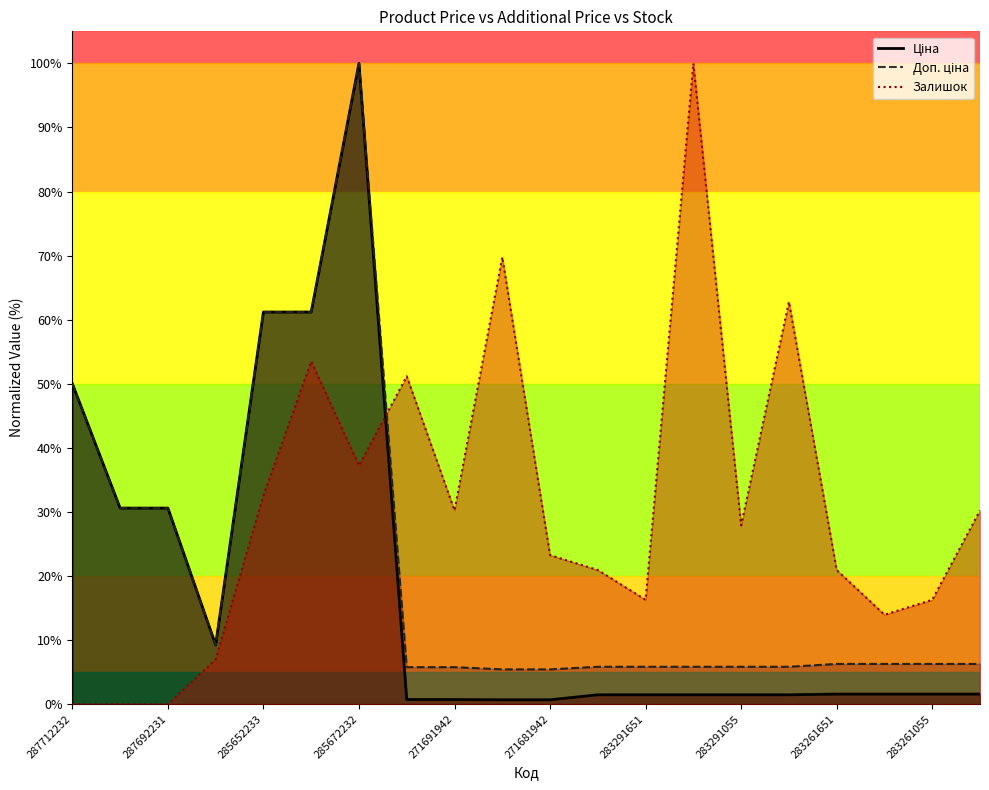

Which category has the highest value across all series?

285672232